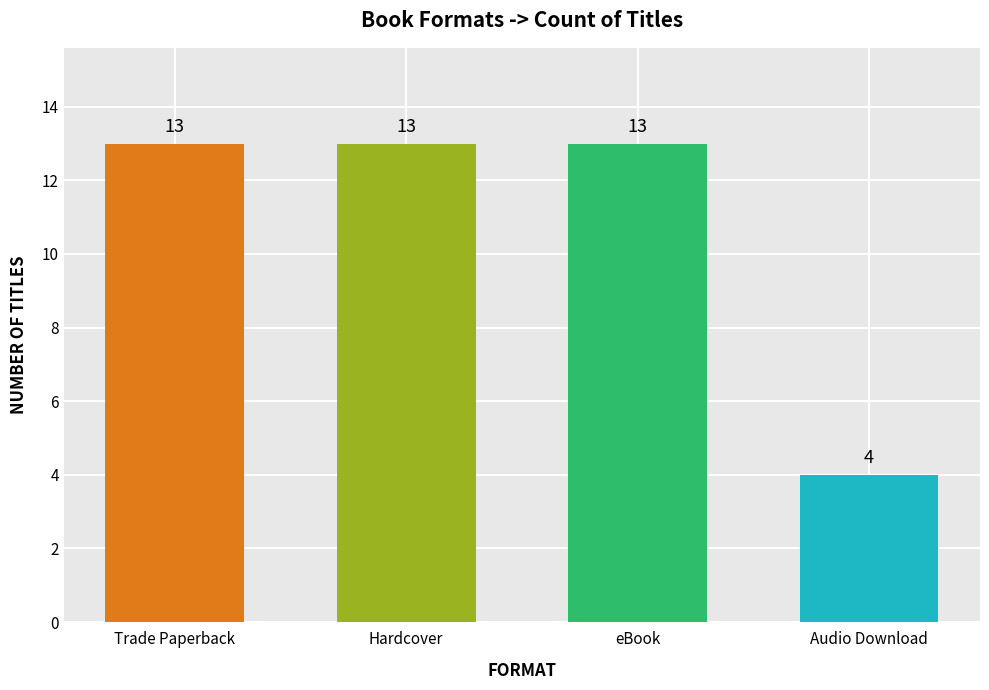

What is the label of the 3rd bar from the left?

eBook